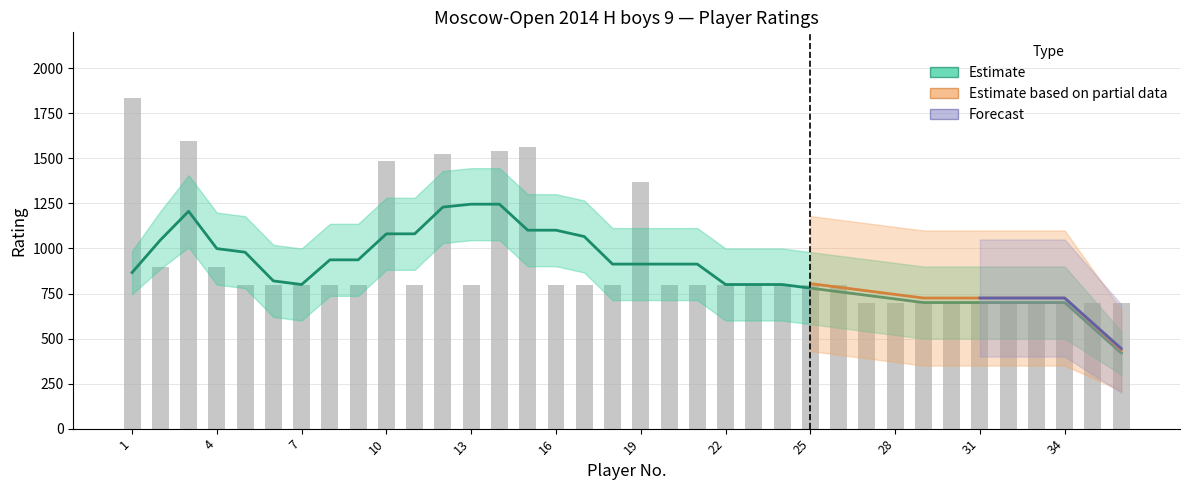

Which label corresponds to the largest value in the chart?

1